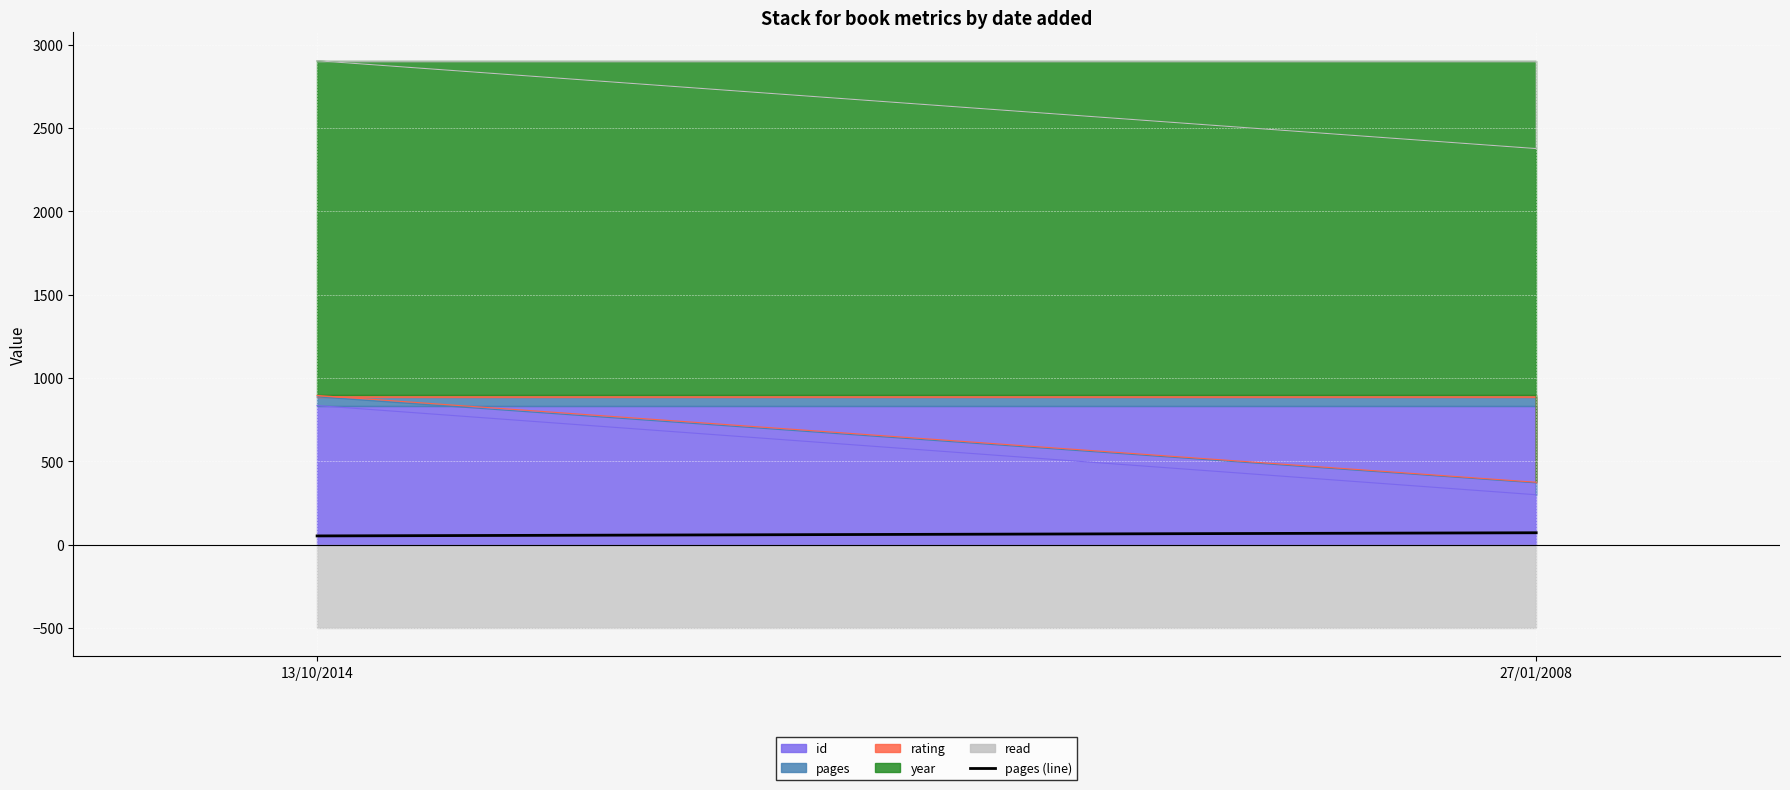

What is the difference between the values at 27/01/2008 and 13/10/2014?

19